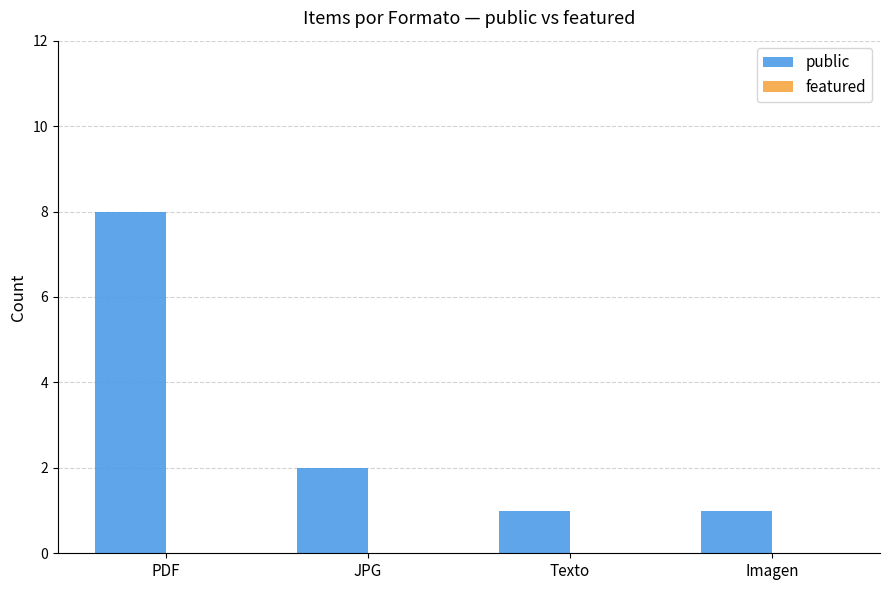

The value at Imagen is 1. True or false?

True